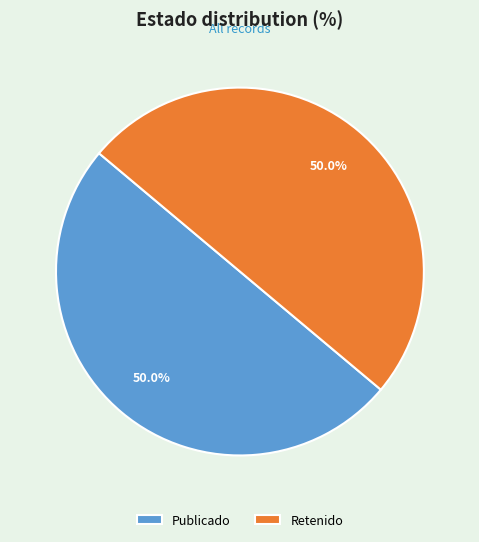

How many segments does this pie chart have?

2